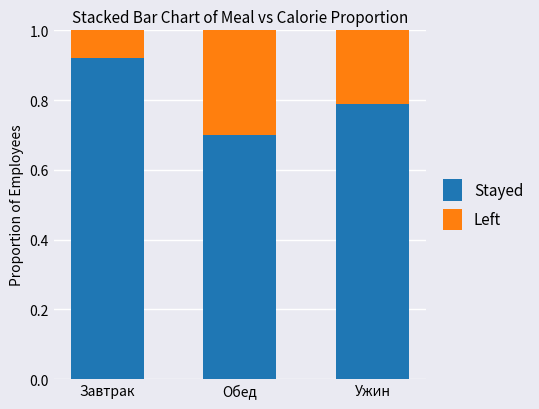

What is the lowest value of the Stayed series?

0.7